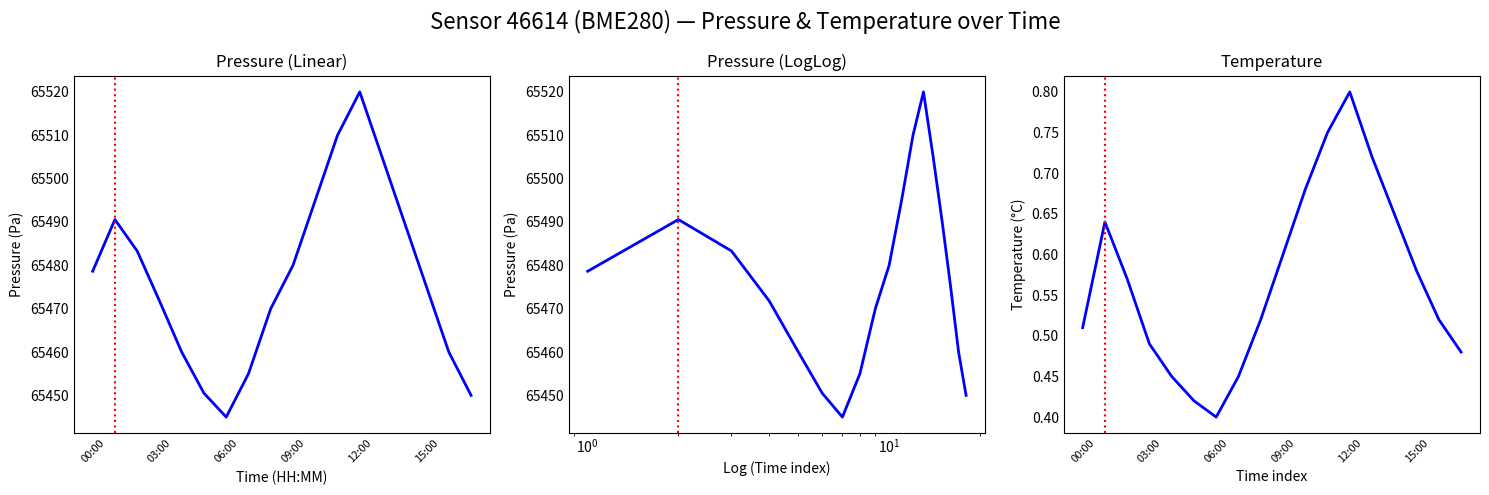

How many values in the pressure series are below 65478?

9